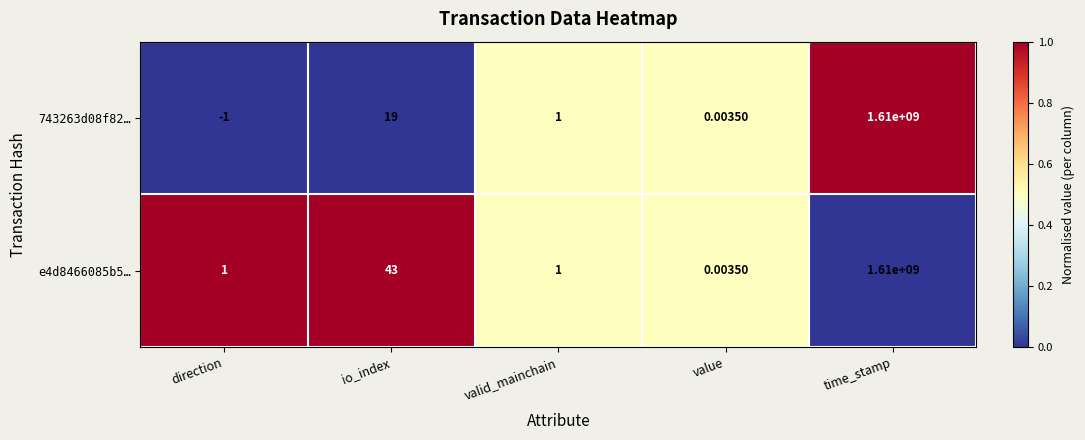

Is the value of e4d8466085b5… at io_index greater than the value of 743263d08f82… at io_index?

Yes